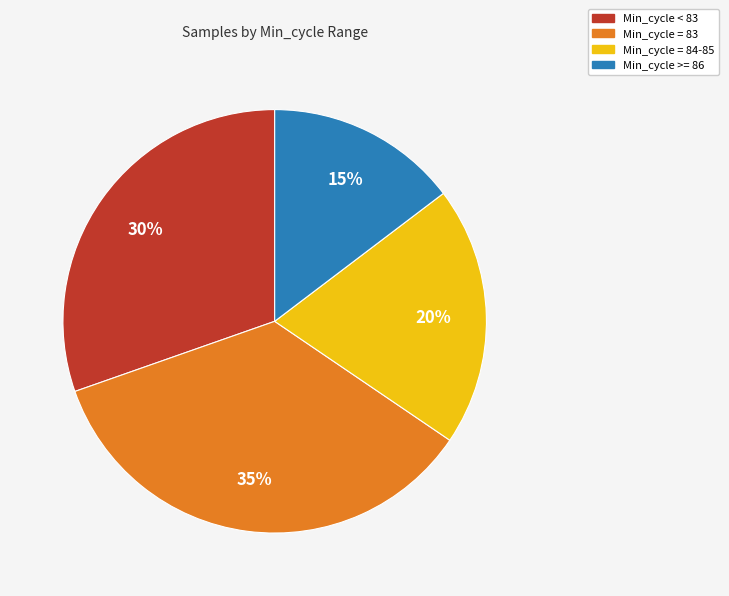

How many segments does this pie chart have?

4